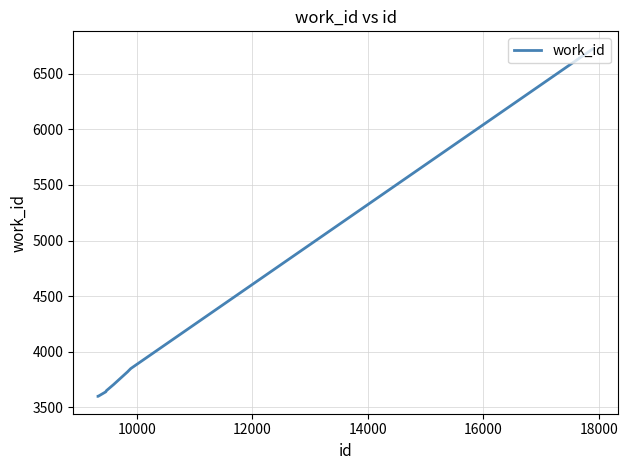

What is the maximum value shown in the chart?

6726